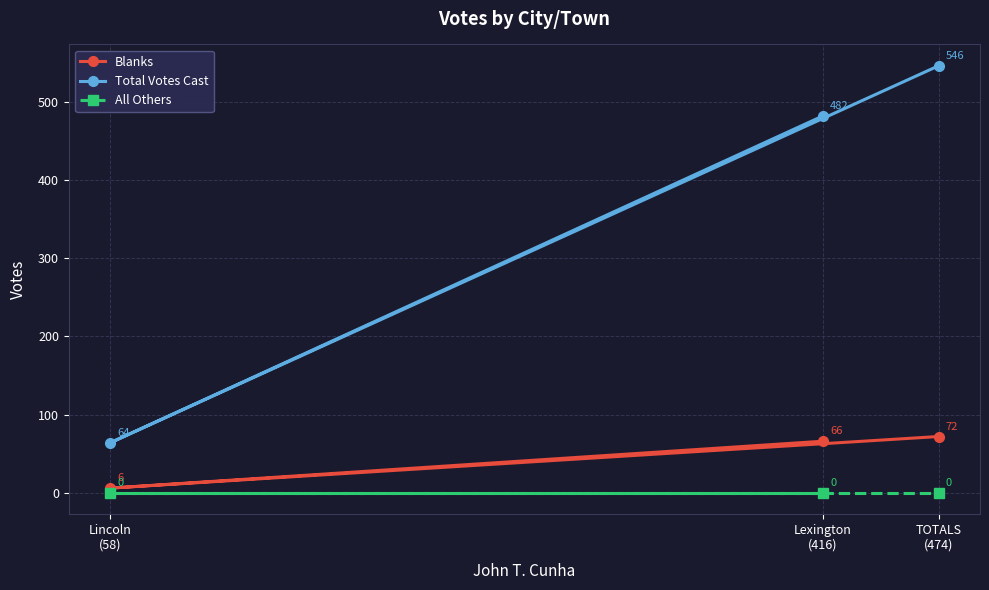

What is the difference between the highest and lowest values at Lincoln
(58)?

64